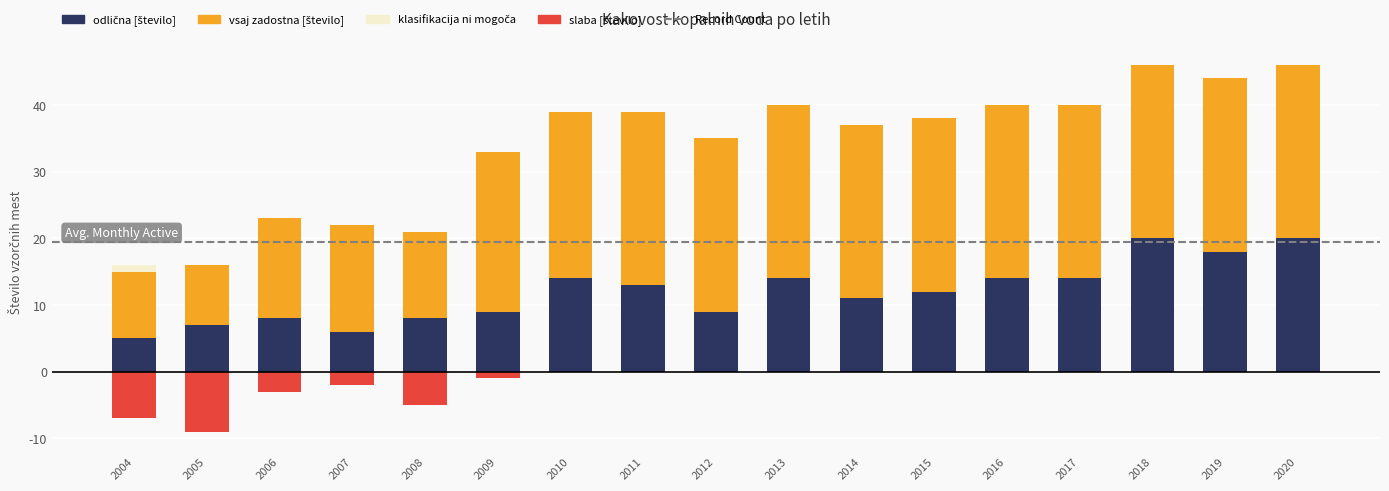

Where is klasifikacija ni mogoča nearest to the value 0?

2005